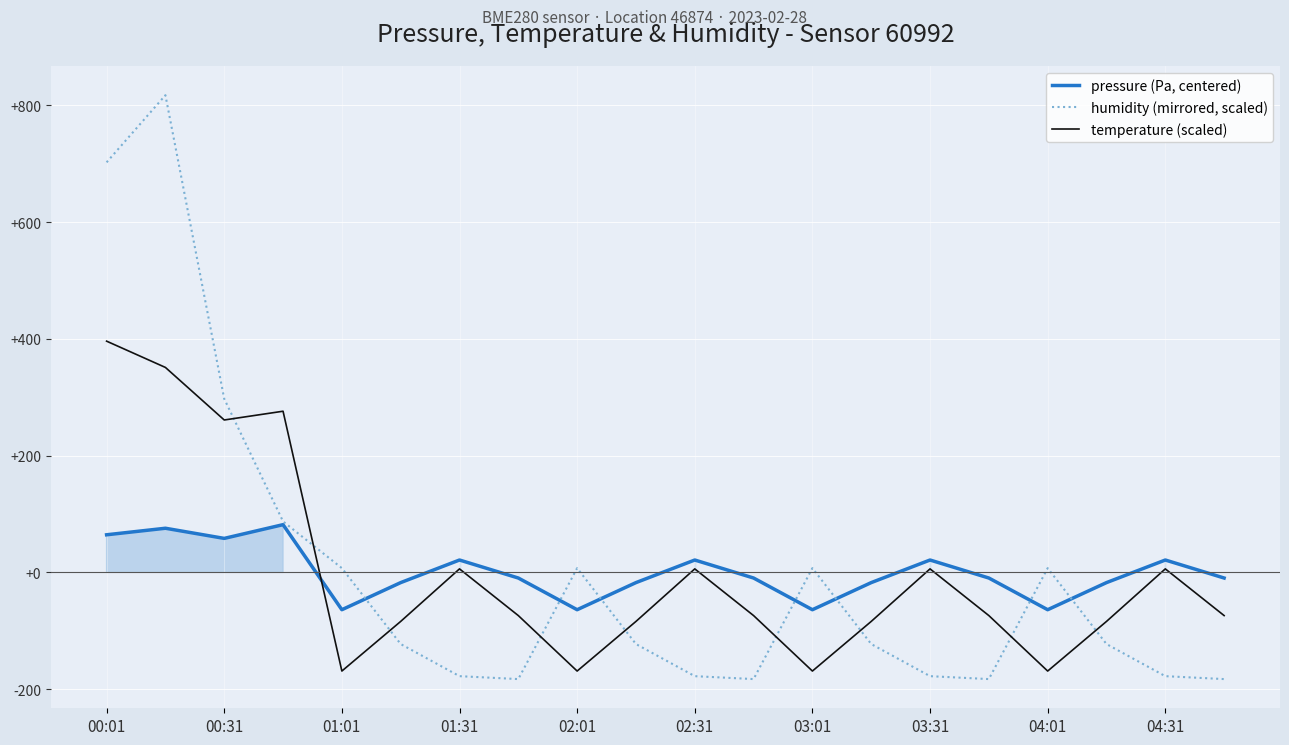

What are all the series names shown in the legend?

pressure (Pa, centered), humidity (mirrored, scaled), temperature (scaled)